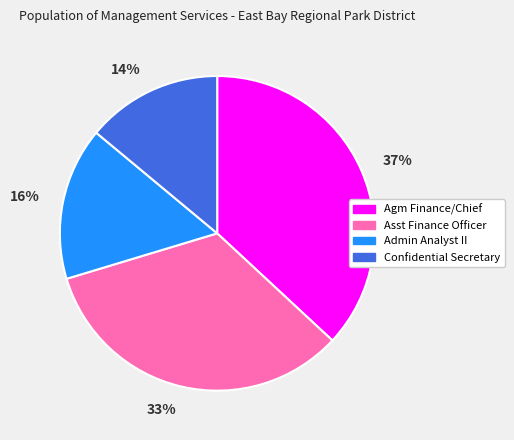

Does any single category account for the majority?

No